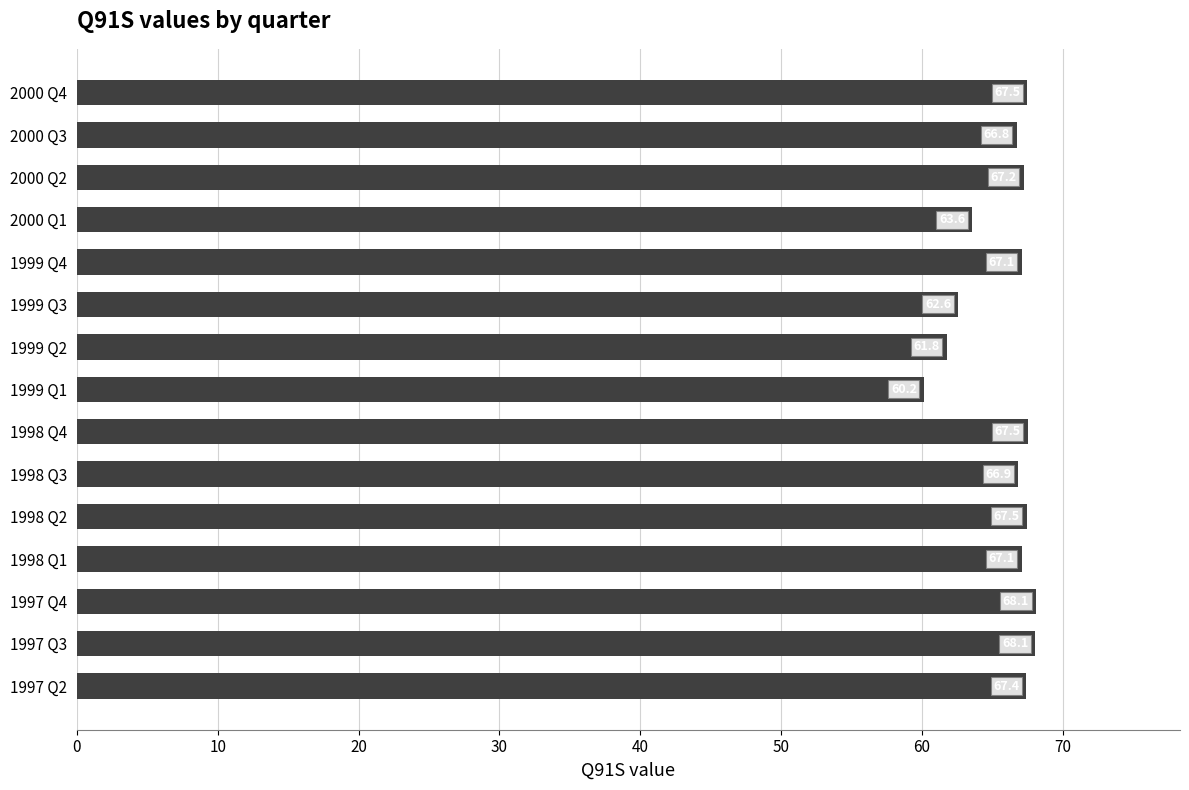

What is the difference between the maximum and minimum values?

8.0